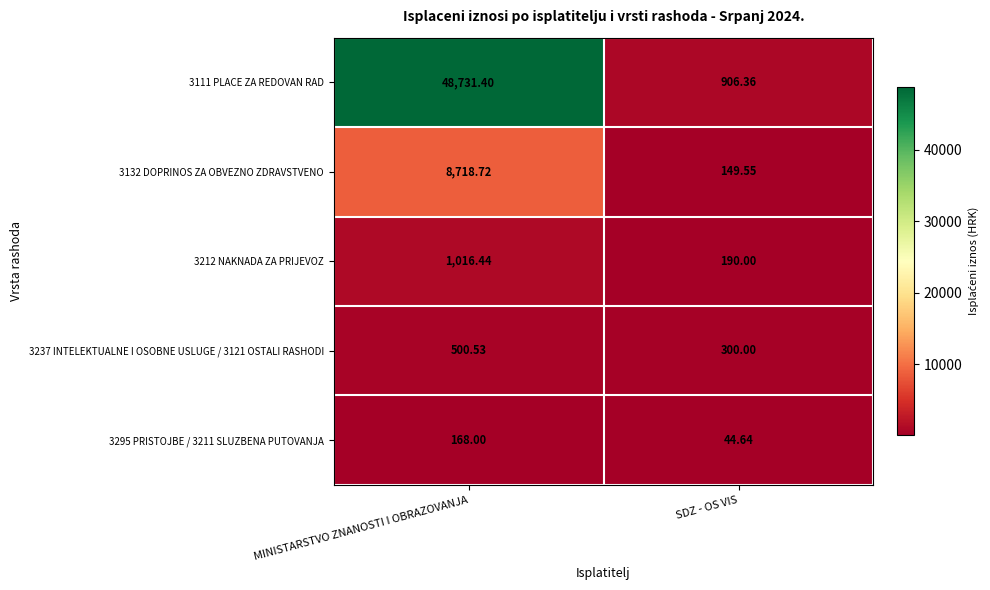

At how many categories does at least one series exceed 43730?

1